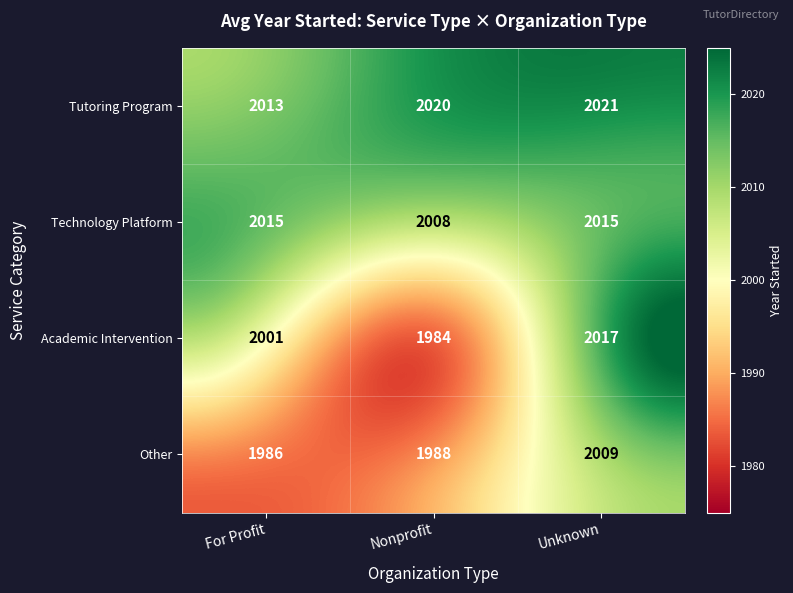

Reading left to right, list all the values displayed in this chart.

Tutoring Program: For Profit=2013	Nonprofit=2020	Unknown=2021
Technology Platform: For Profit=2015	Nonprofit=2008	Unknown=2015
Academic Intervention: For Profit=2001	Nonprofit=1984	Unknown=2017
Other: For Profit=1986	Nonprofit=1988	Unknown=2009